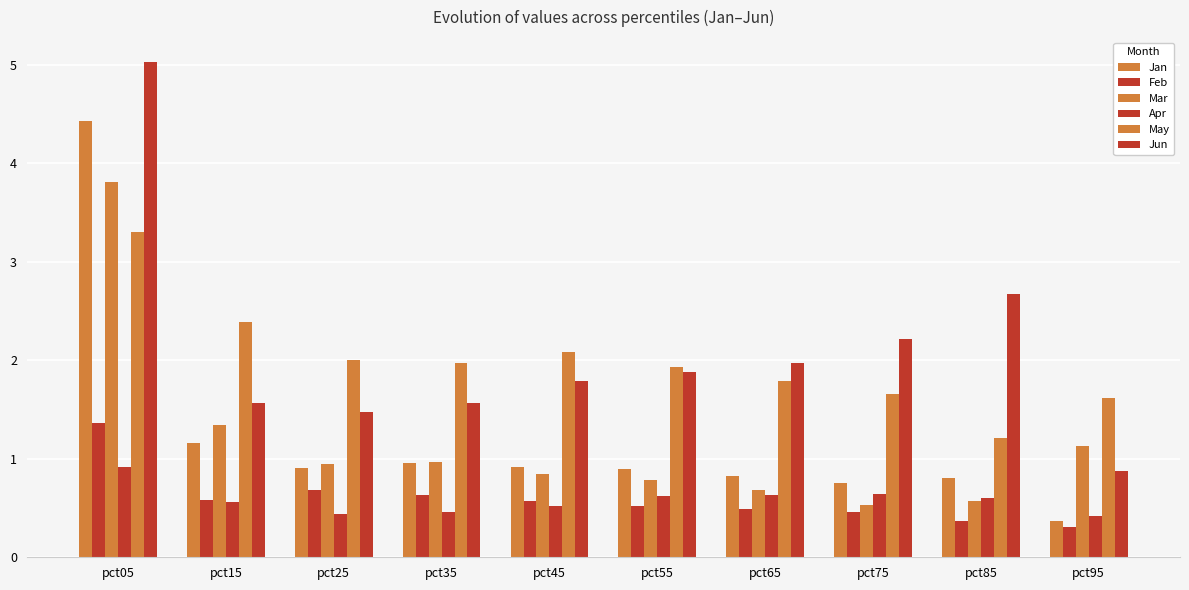

Is it true that May equals 2.9 at pct25?

False